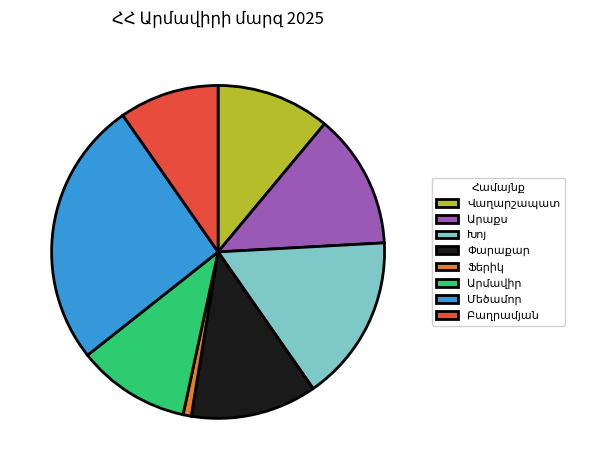

Does any single category account for the majority?

No